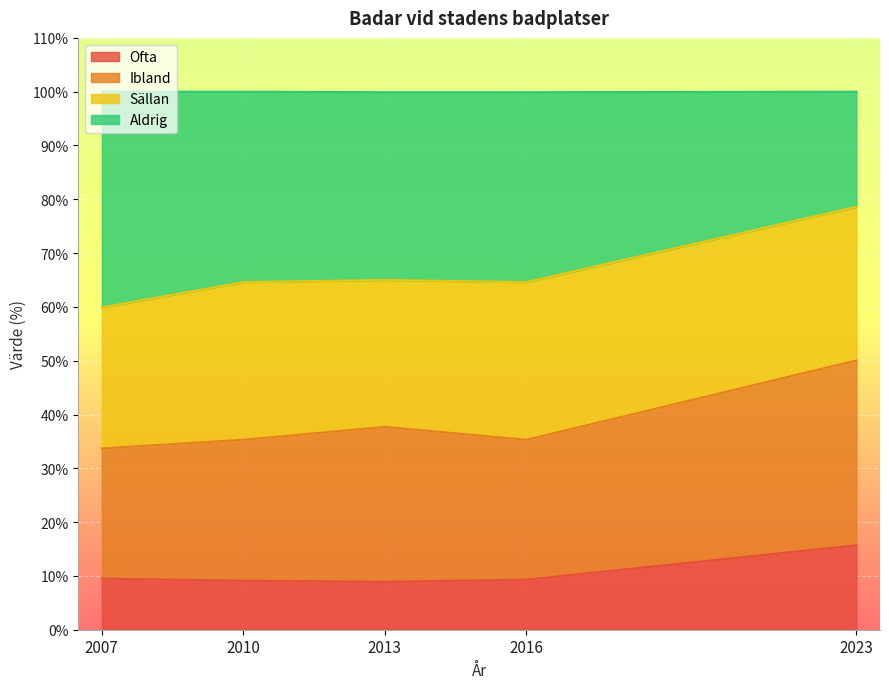

Read the Ofta value at 2007.

9.5